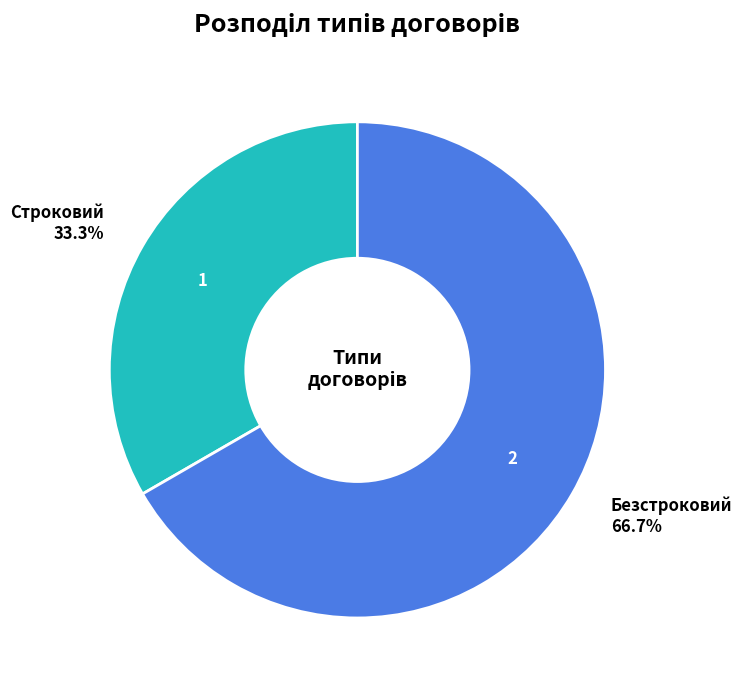

Does any single category account for the majority?

Yes